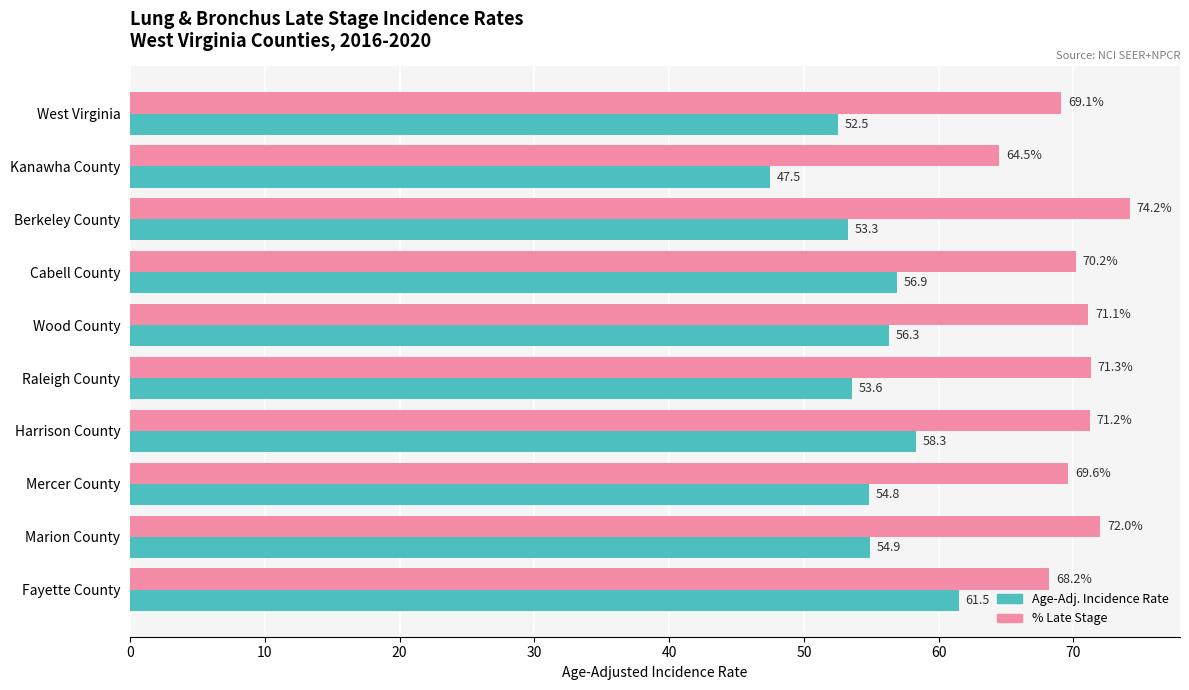

The value of % Late Stage at West Virginia is 69.1. True or false?

True